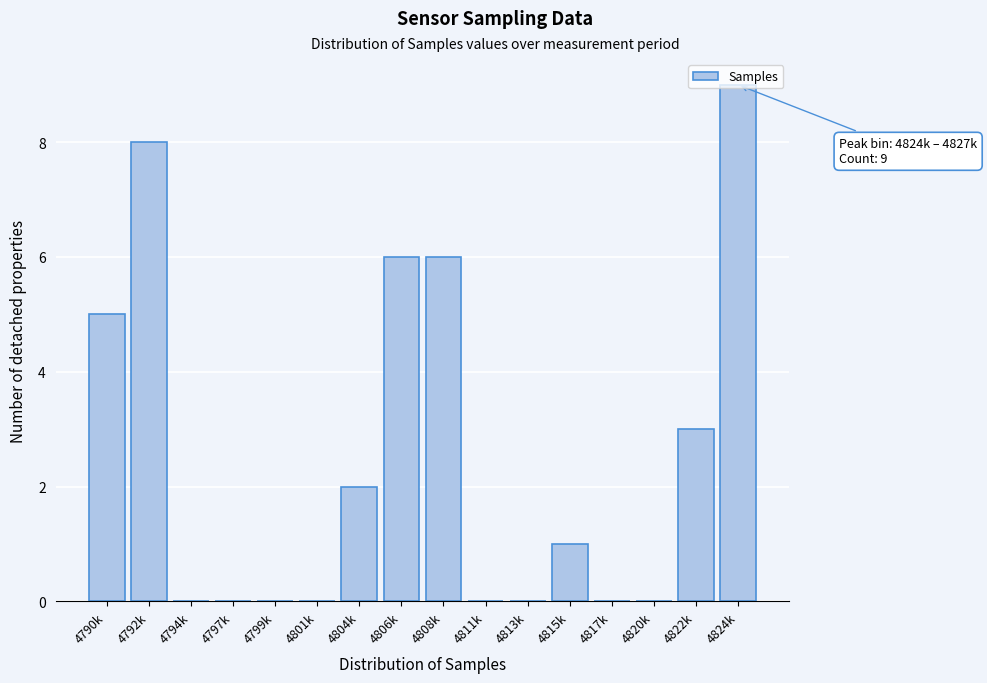

Between 4808k and 4820k, which is larger?

4808k